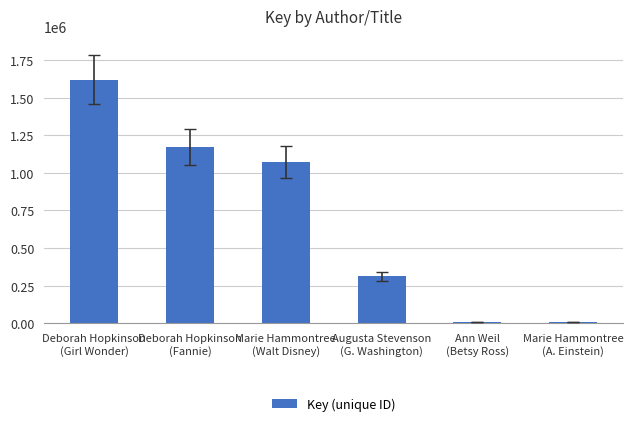

Is it true that the value at Marie Hammontree
(Walt Disney) is 1070183?

True